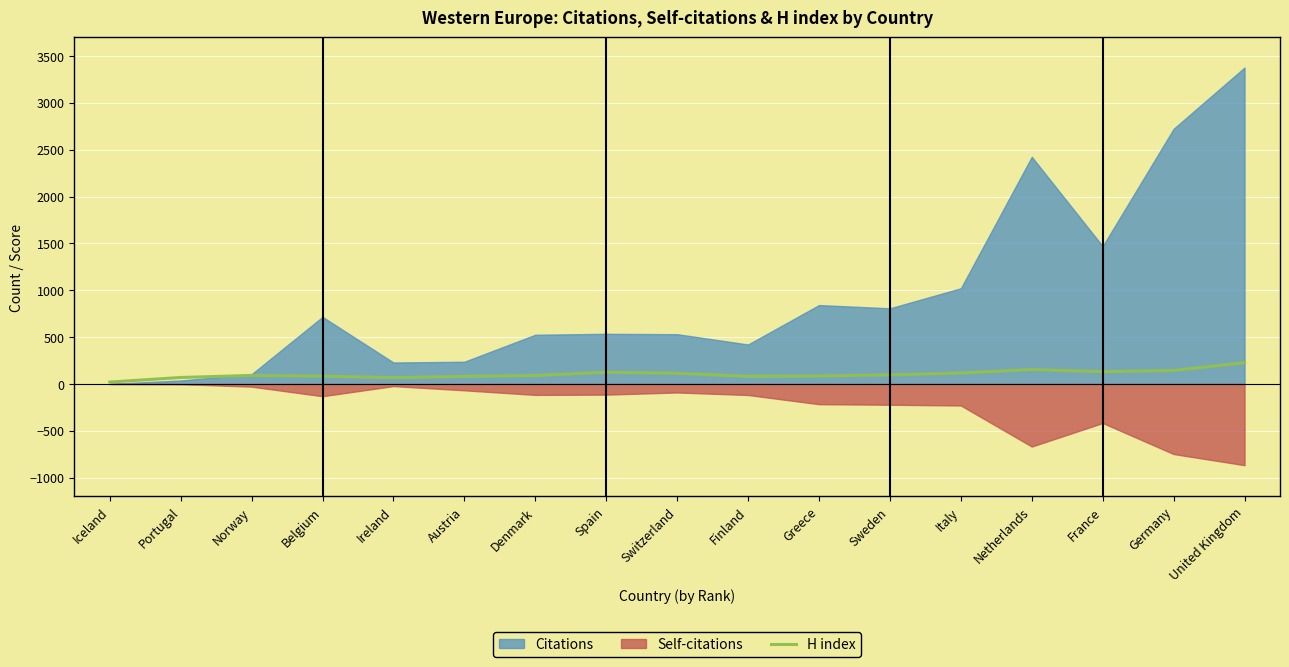

Where is the first local minimum?

Ireland